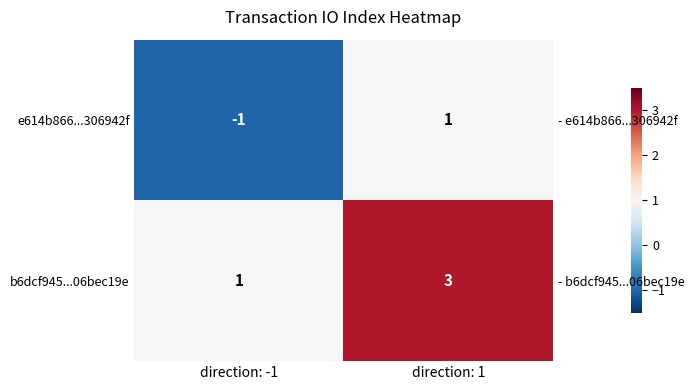

Where is e614b866...306942f nearest to the value 0?

direction: -1